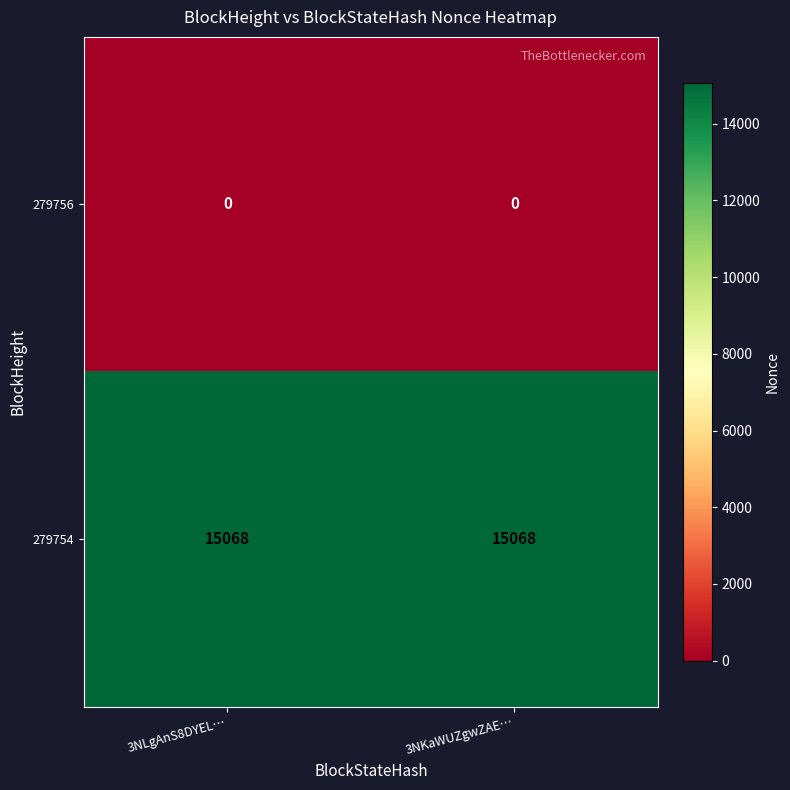

Which series has the largest total across all categories?

279754